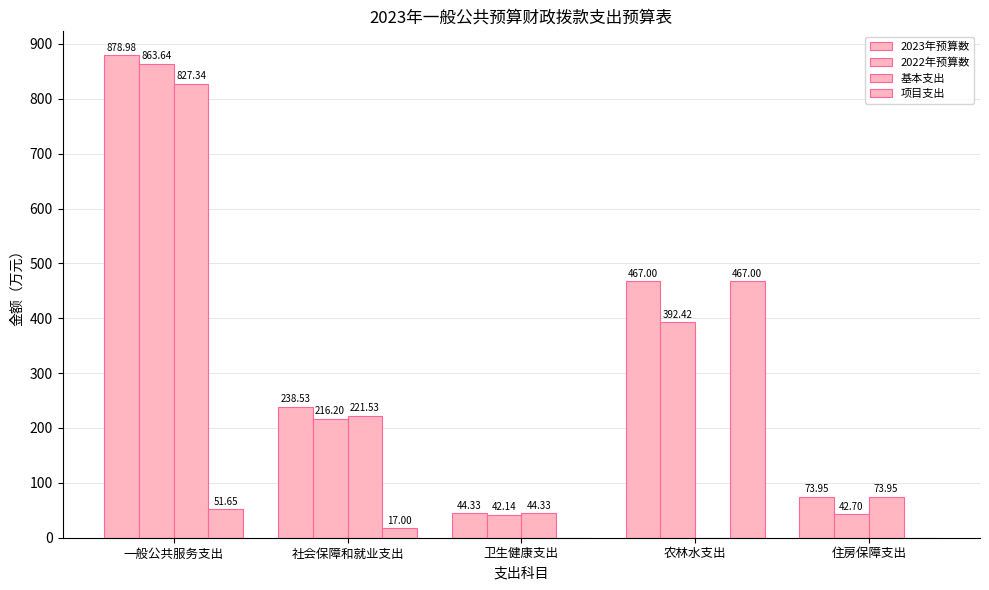

How many groups of bars are there?

5